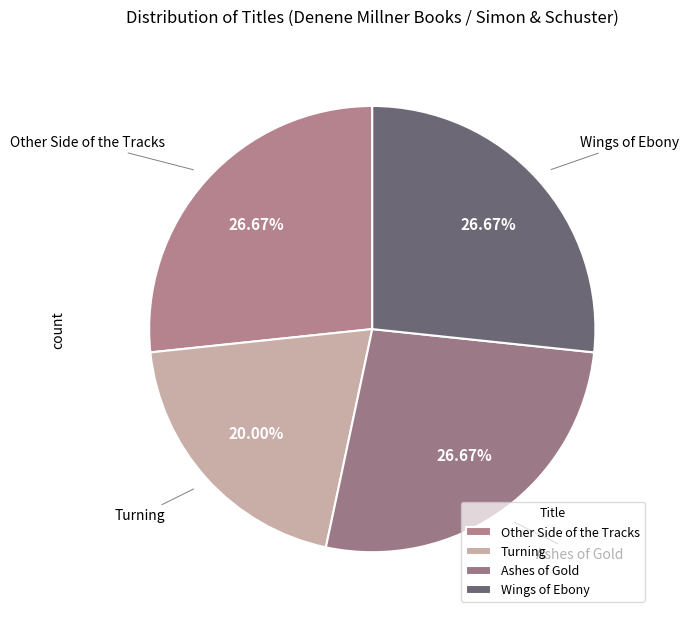

Is Turning the majority of the pie?

No